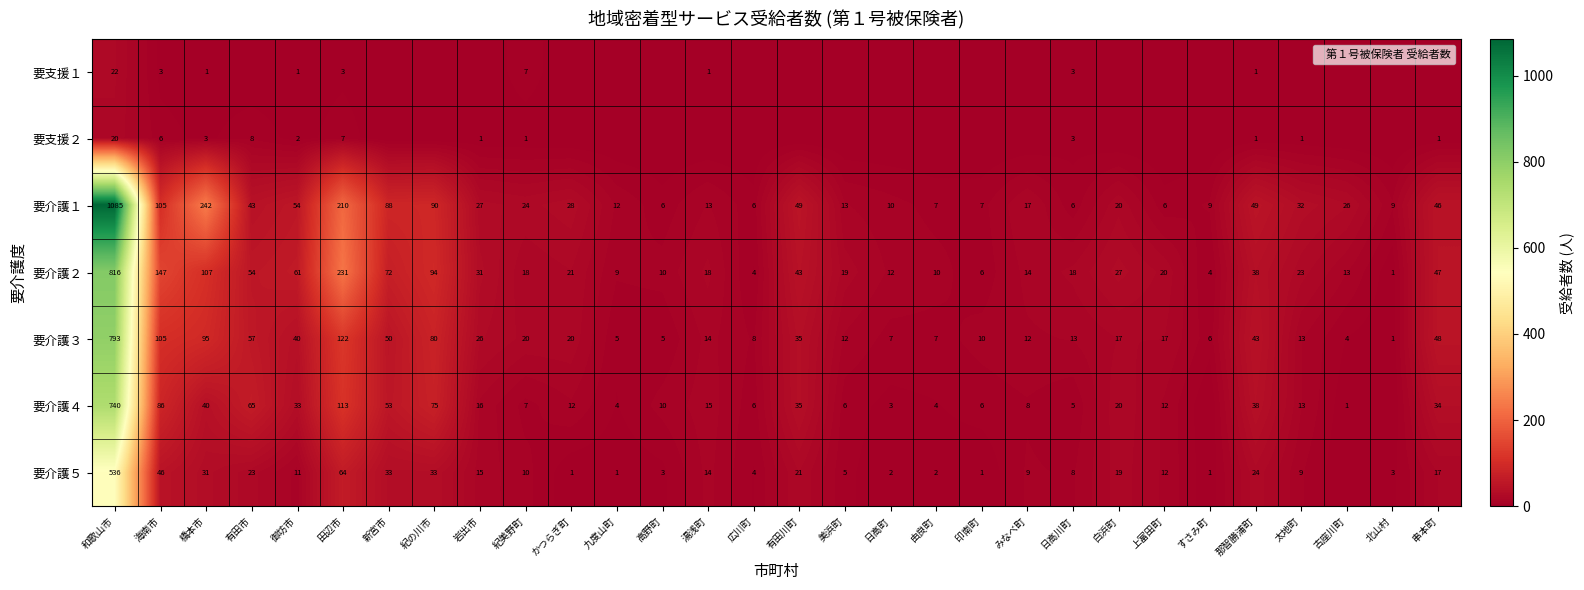

Is the value of 要介護２ at 田辺市 greater than the value of 要介護１ at 上富田町?

Yes